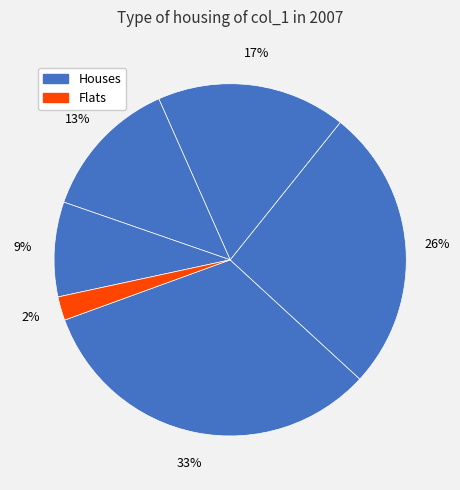

How many segments does this pie chart have?

6